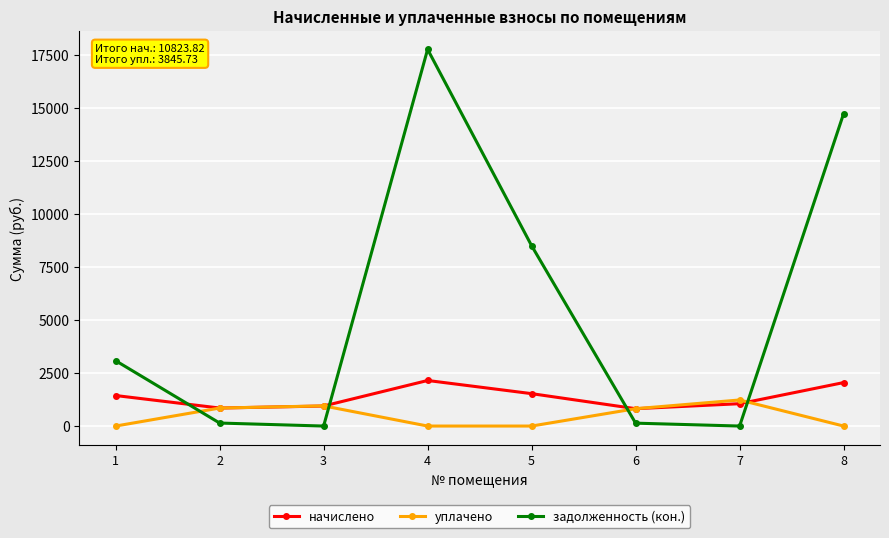

Is the value of начислено at 4 greater than the value of уплачено at 4?

Yes